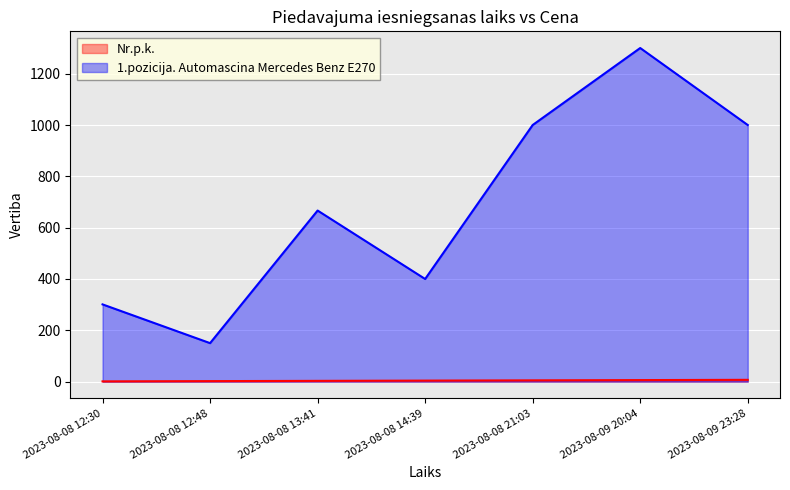

What is the label of the 4th point from the right?

2023-08-08 14:39